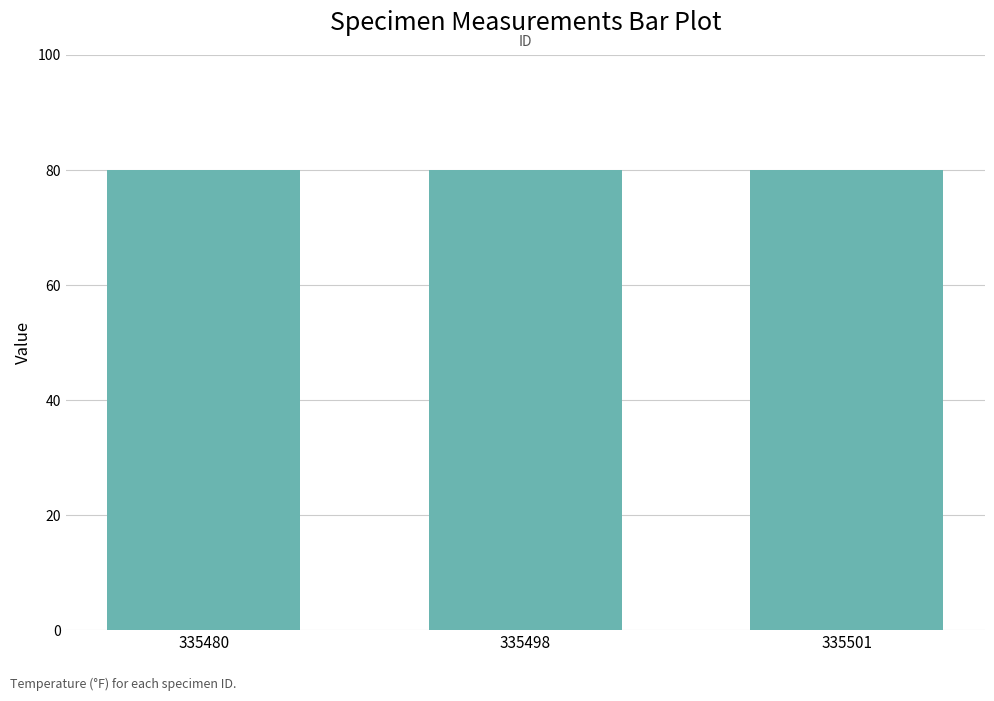

The Temperature series shows 109 at 335498. True or false?

False